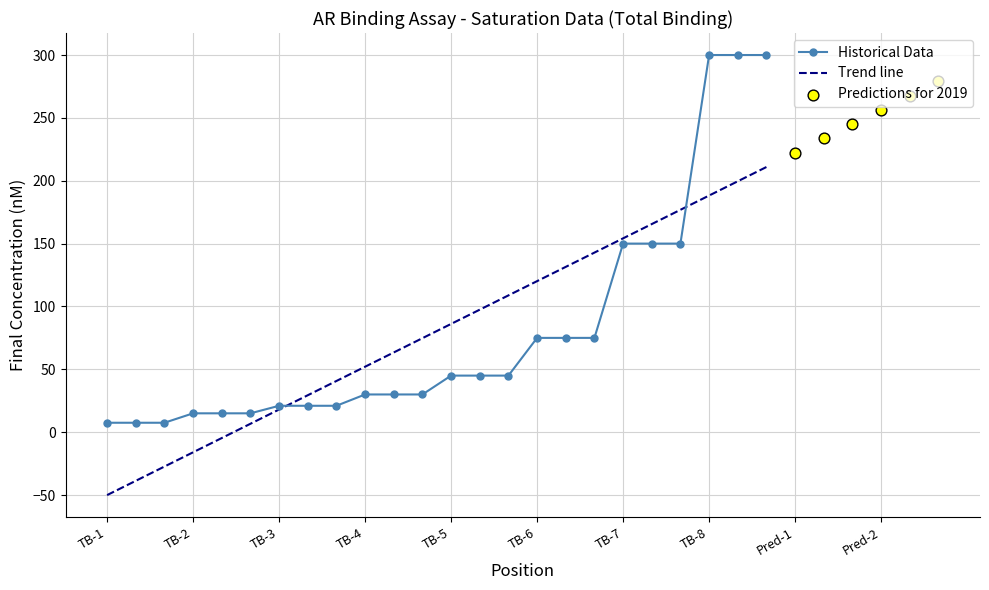

The value of Historical Data at TB-2 is 15.0. True or false?

True